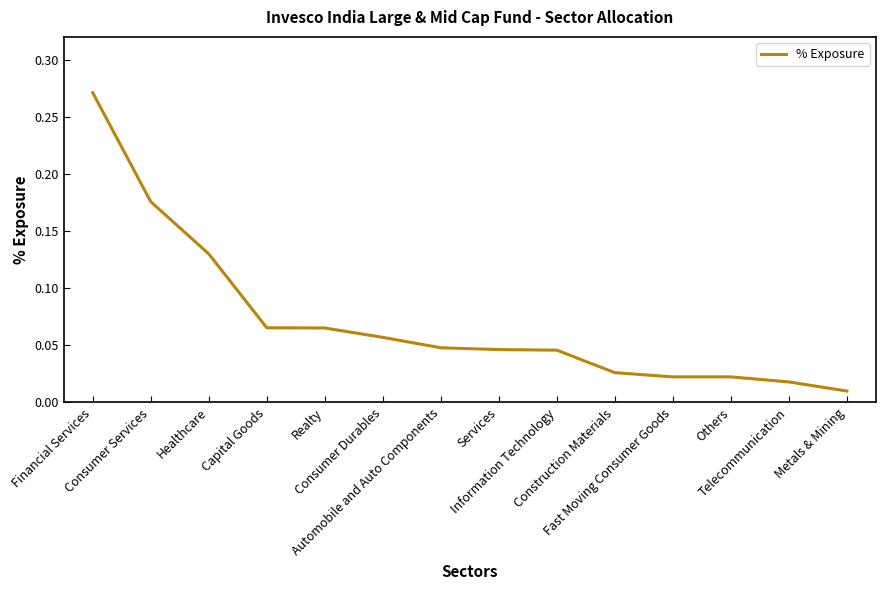

The value at Automobile and Auto Components is 0.0. True or false?

True